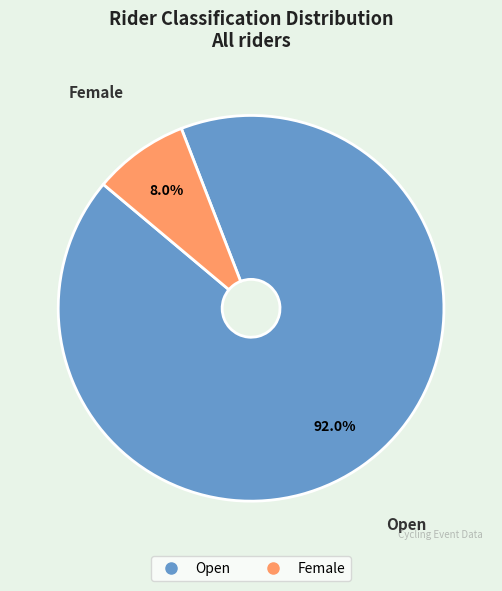

Which slice is the largest?

Open